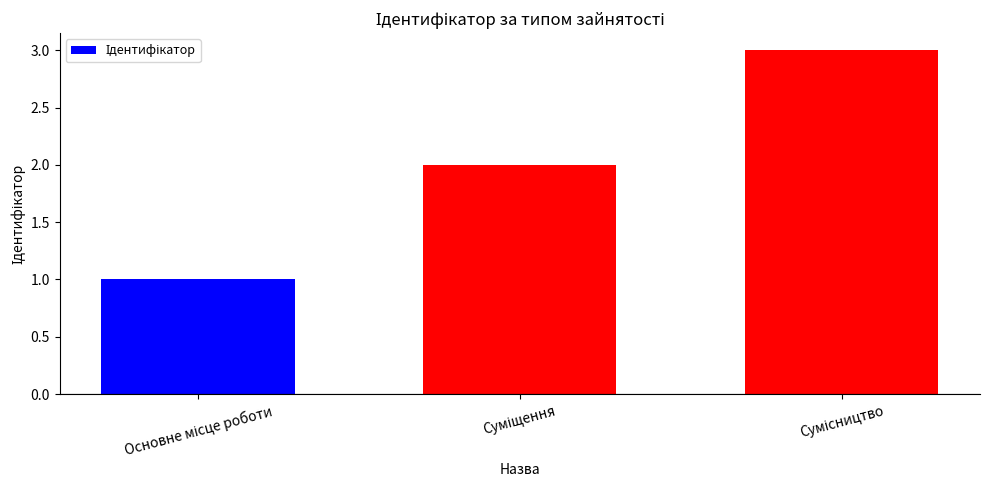

What is the greatest value displayed?

3